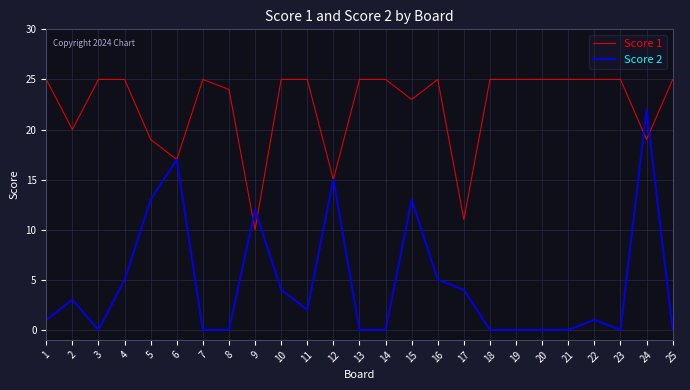

Which series changed the most between 16 and 20?

Score 2